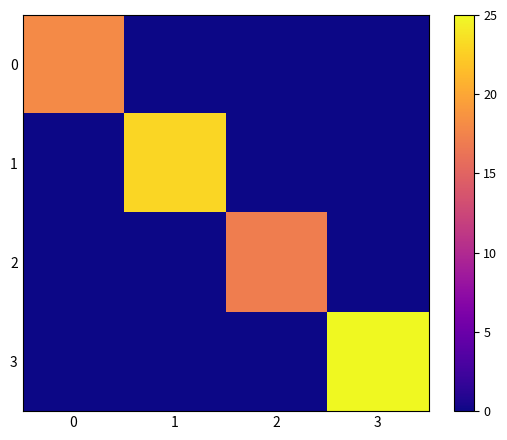

At which category is the sum across all series the highest?

3